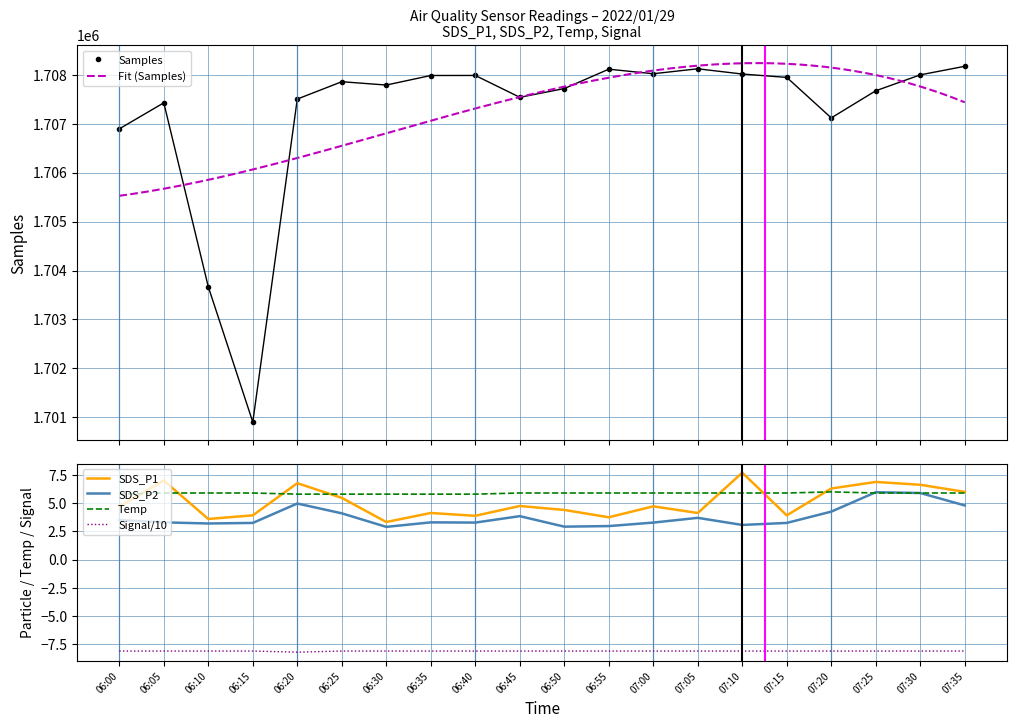

What position from the left is 07:15?

16